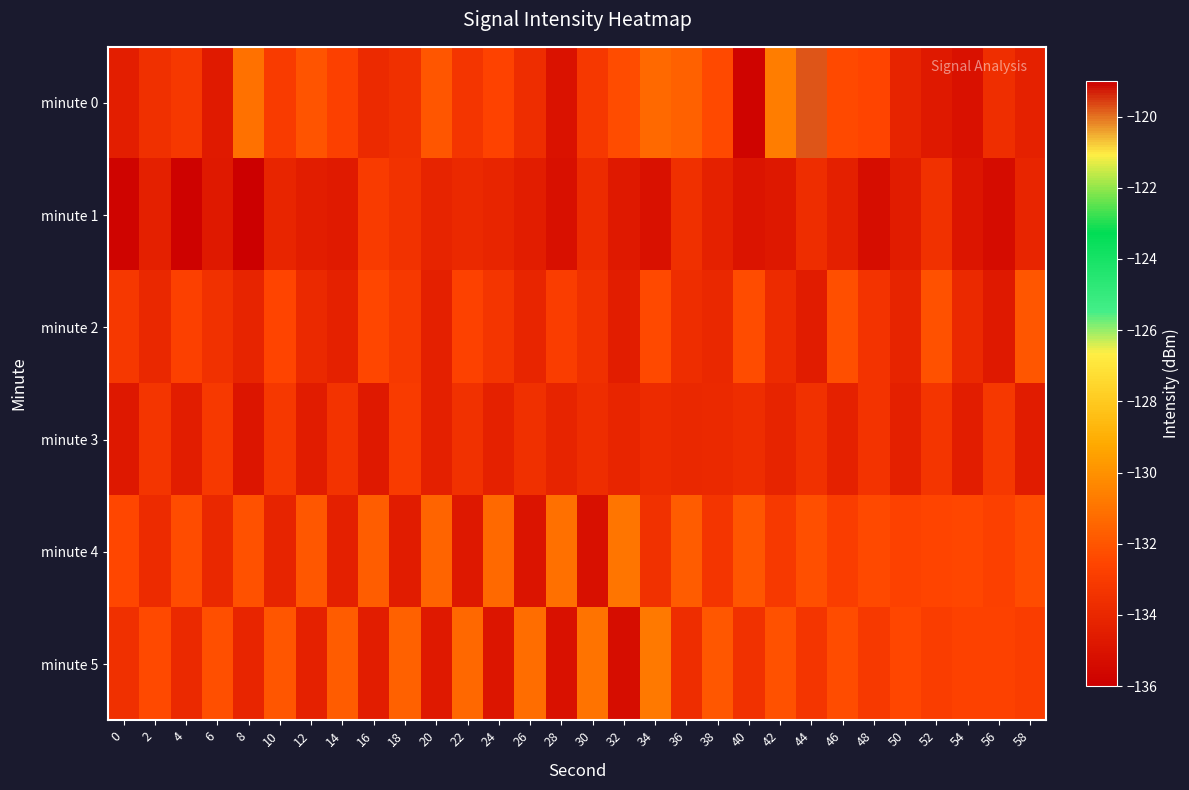

Rank the series by their maximum value, from lowest to highest.

minute 1, minute 3, minute 2, minute 4, minute 5, minute 0